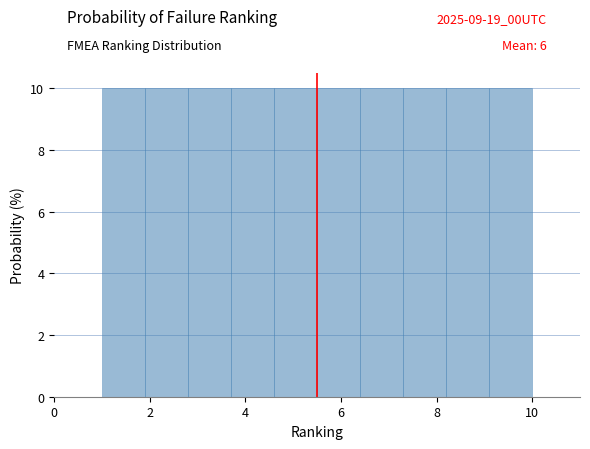

How tall is the bar that spans 7.3 to 8.2 on the x-axis? Neither the bar edges nor the heights are printed on the chart, so give them approximately, as read against the axes.

10